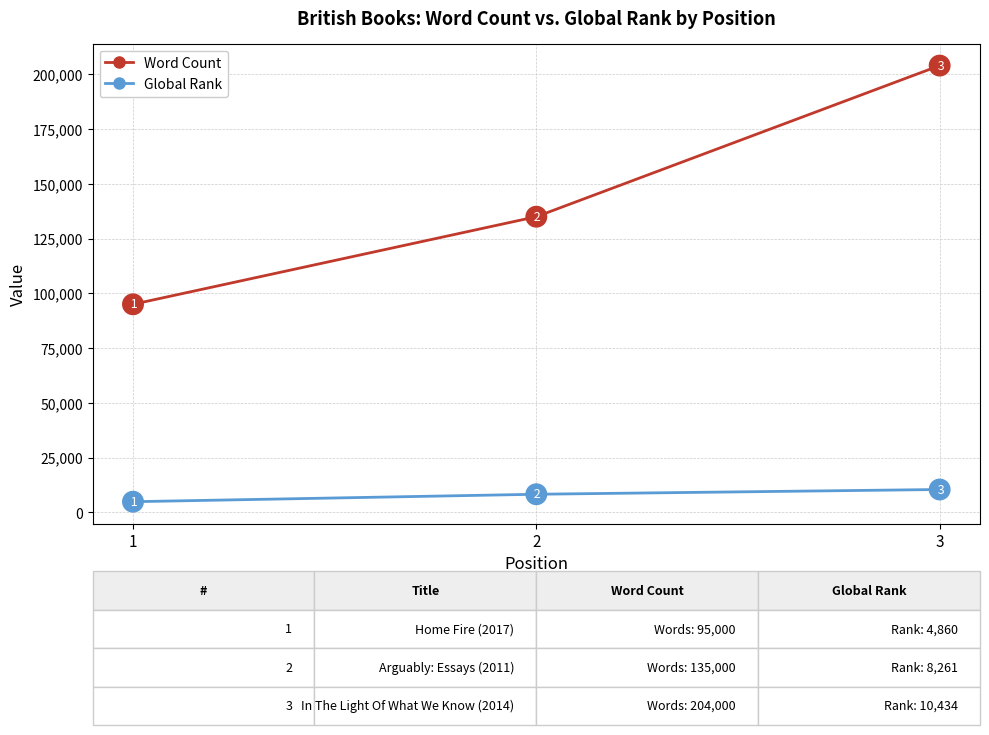

What is the sum of the Word Count values at 1 and 2?

230000